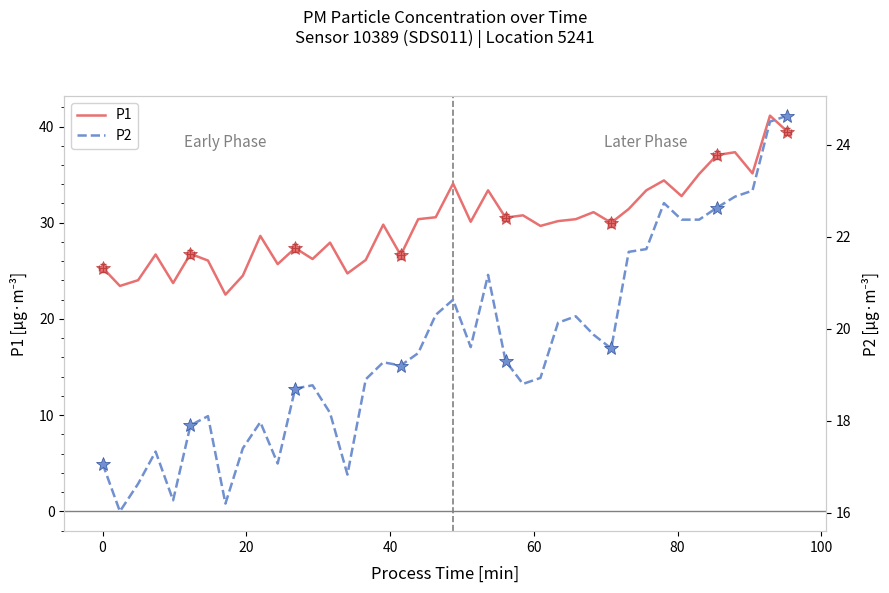

Rank the series by their average value, from lowest to highest.

P2, P1